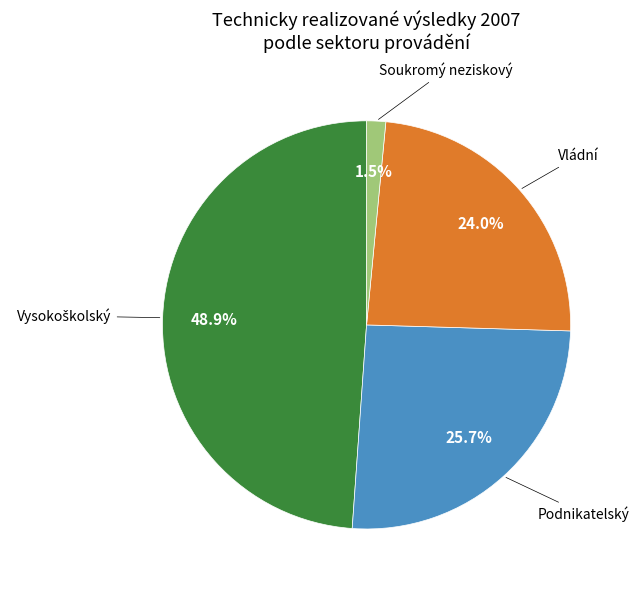

Does any single category account for the majority?

No